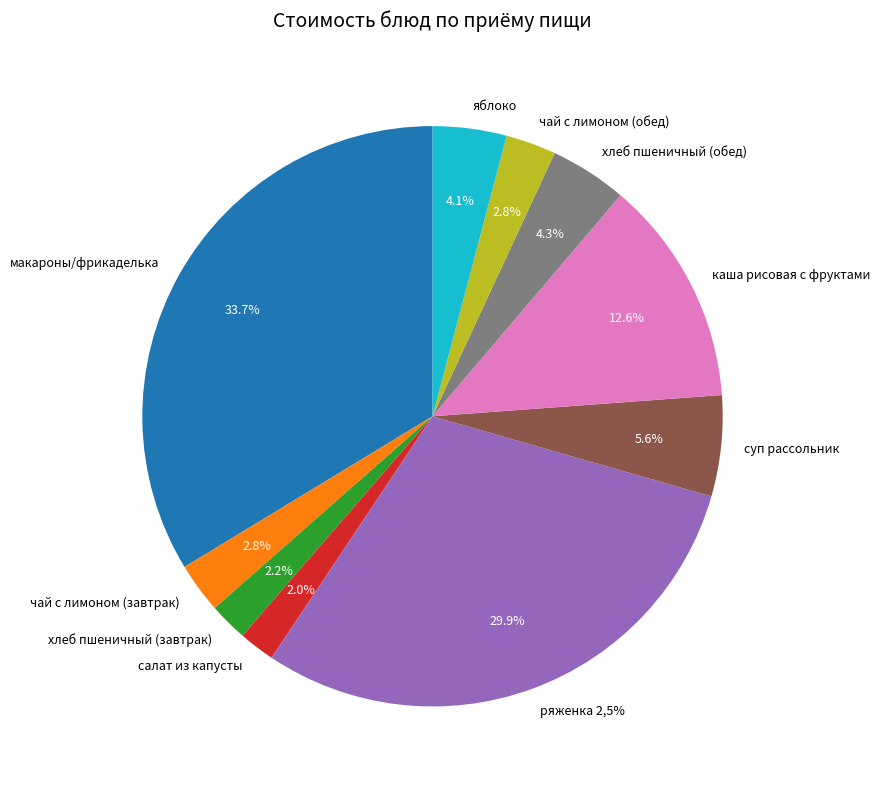

To the nearest percent, what is the difference between the largest and smallest slice percentages?

32%